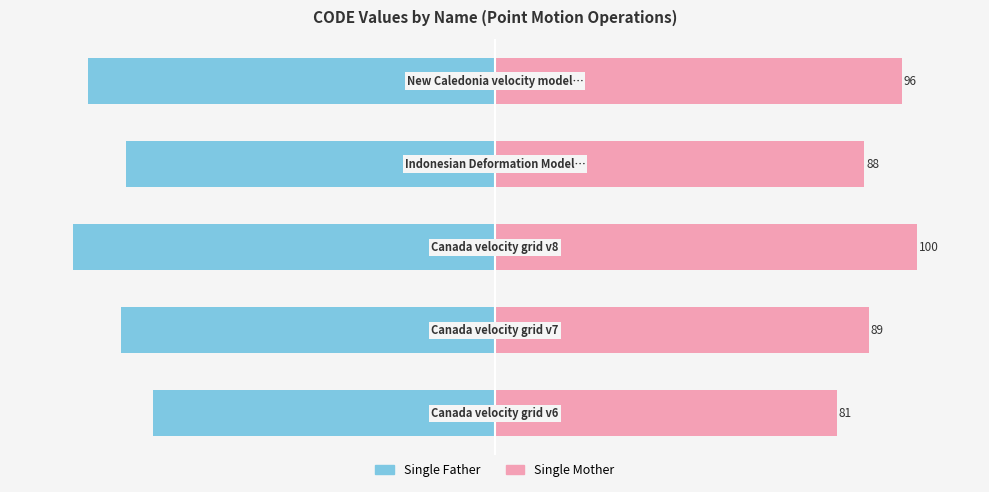

Which series has the widest spread of values?

Single Father